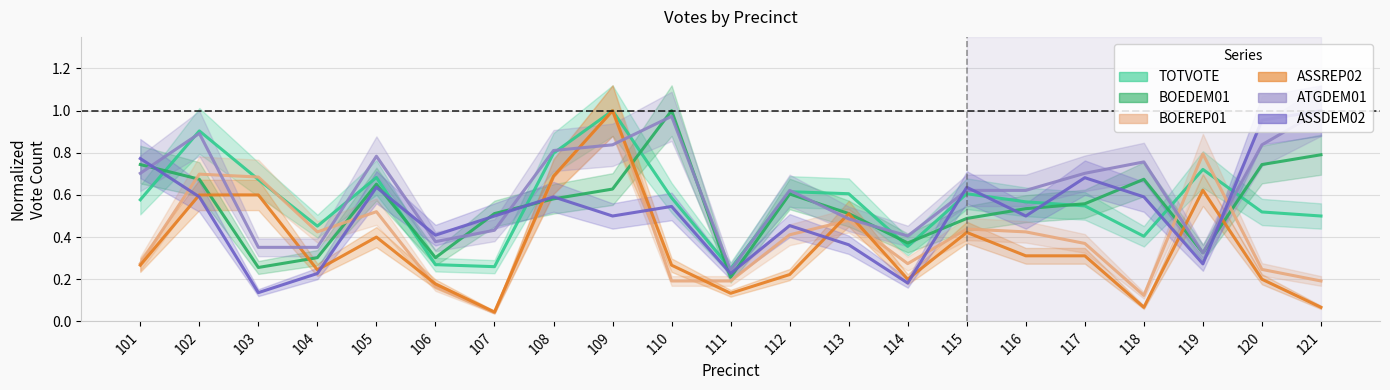

Which label corresponds to the smallest value in the chart?

107